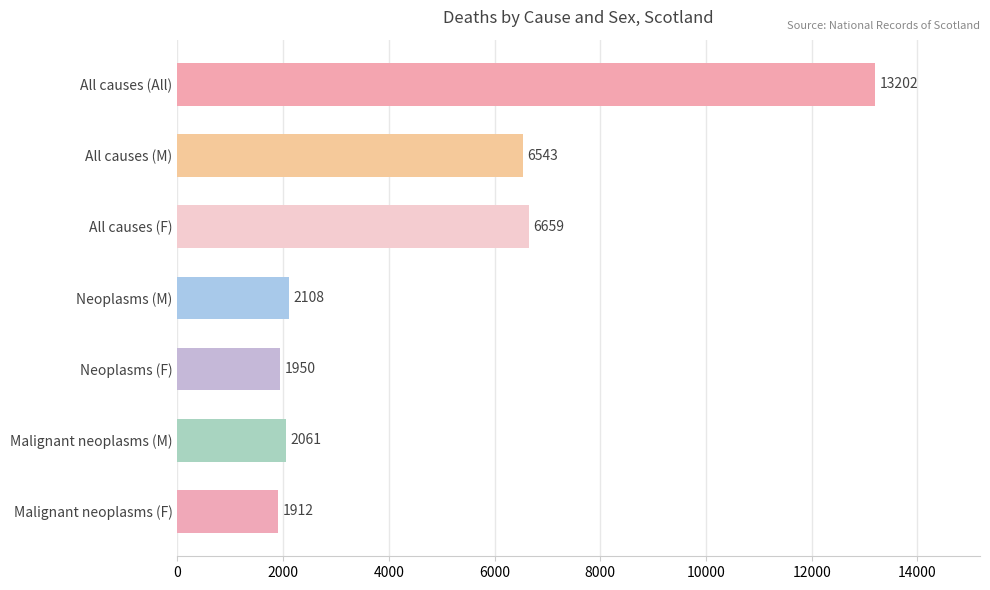

Reading top to bottom, list all the values displayed in this chart.

13202	6543	6659	2108	1950	2061	1912